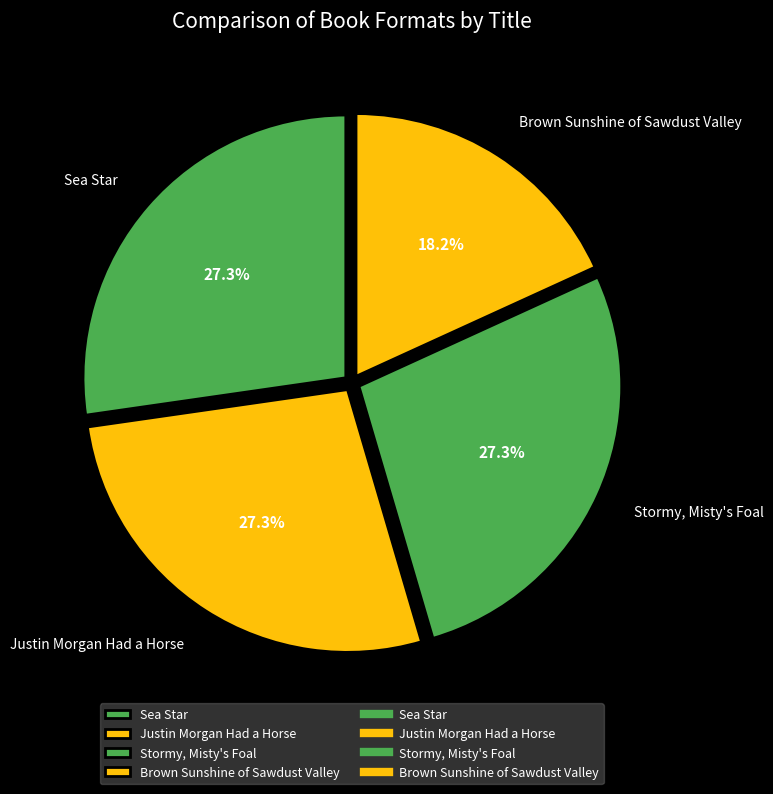

Is it true that Brown Sunshine of Sawdust Valley is 26% of the pie?

False